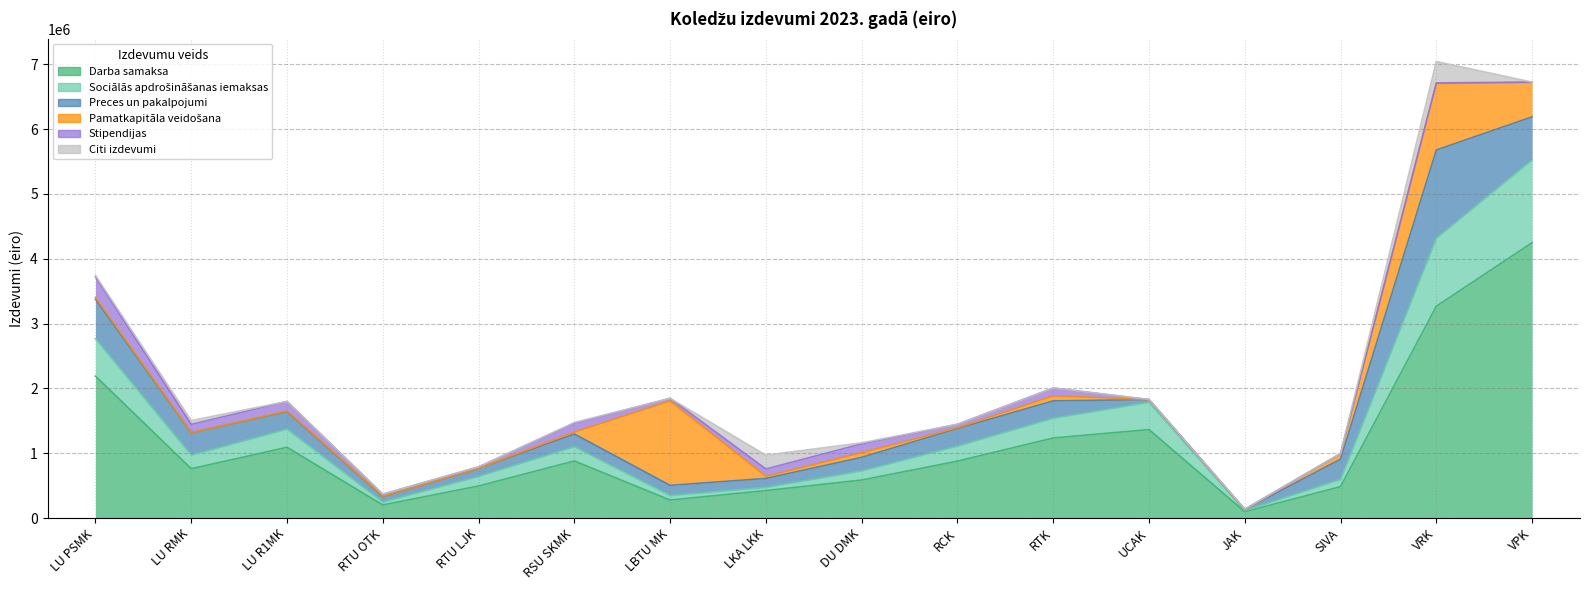

Where does the Stipendijas series first go above 53420?

LU PSMK